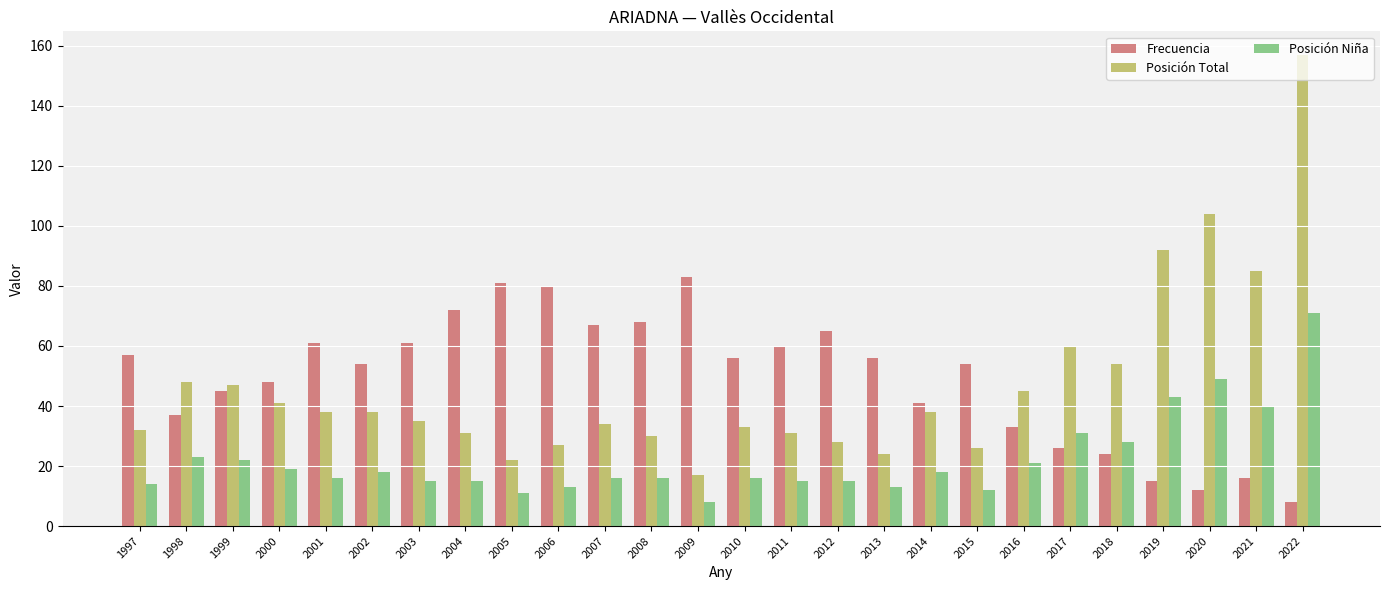

What is the total value across all series at 2006?

120